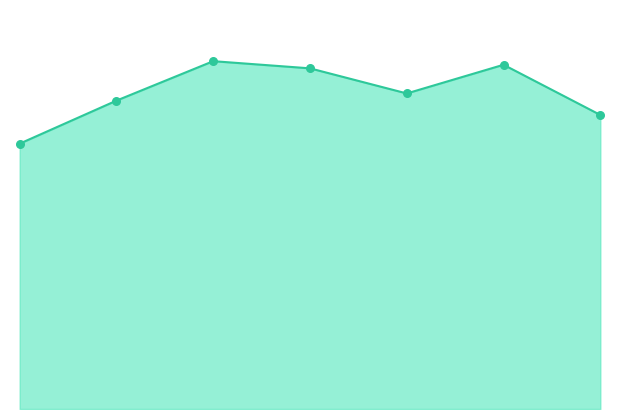

Which series has the widest spread of Y values?

Umidita aria Max line